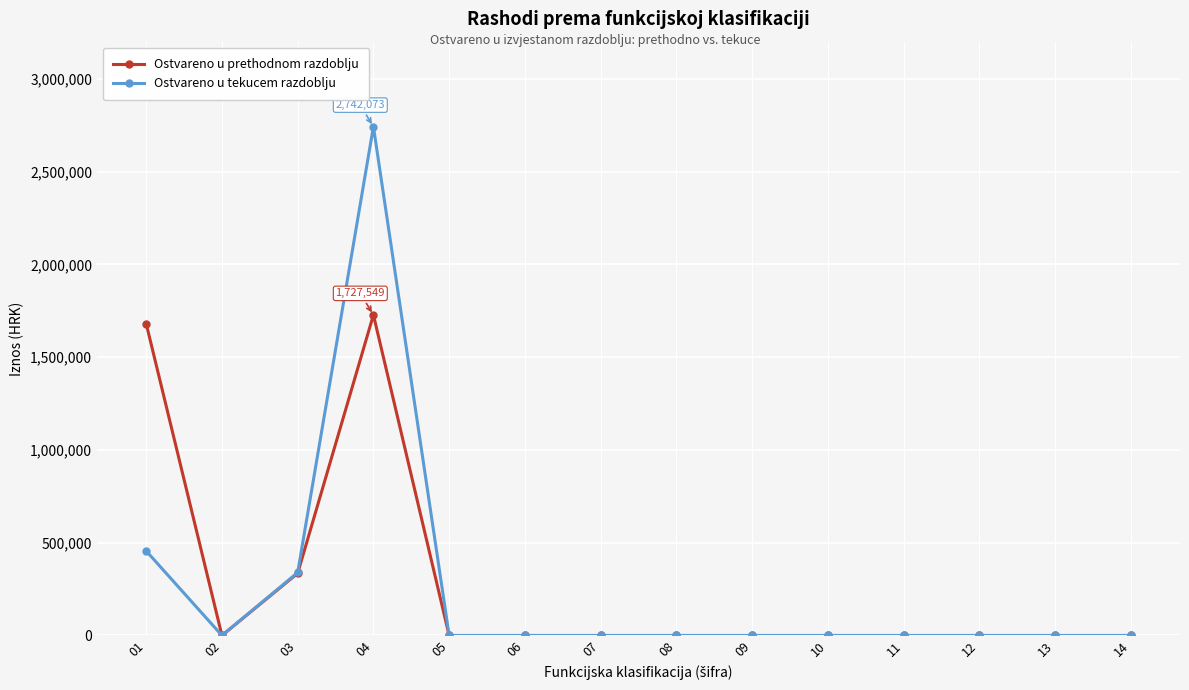

At how many categories does at least one series exceed 382610?

2